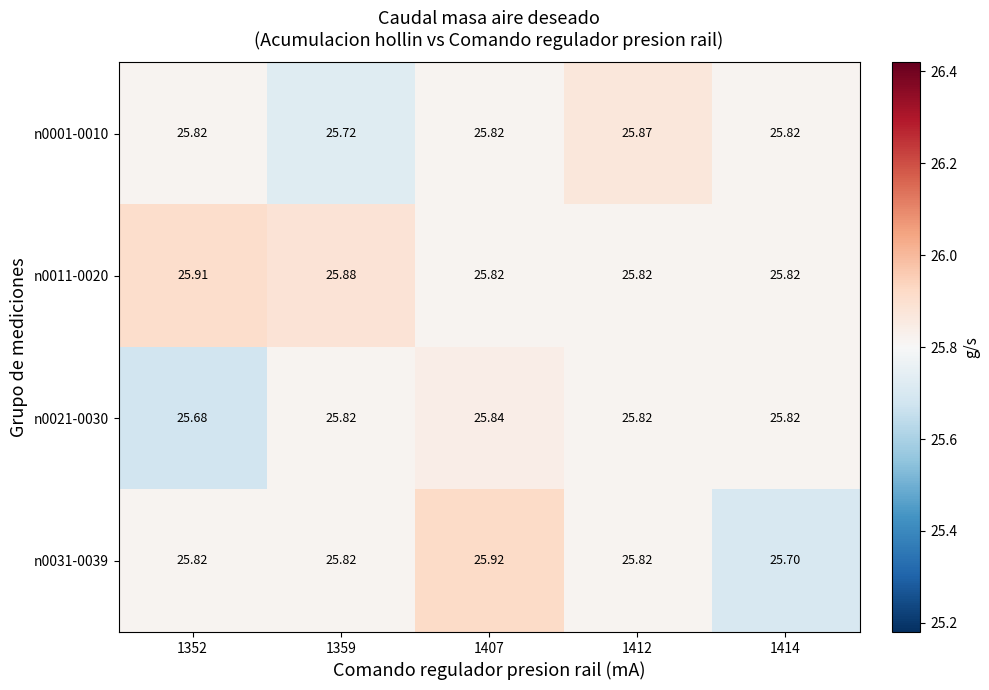

Is the value of n0011-0020 at 1414 greater than the value of n0031-0039 at 1407?

No